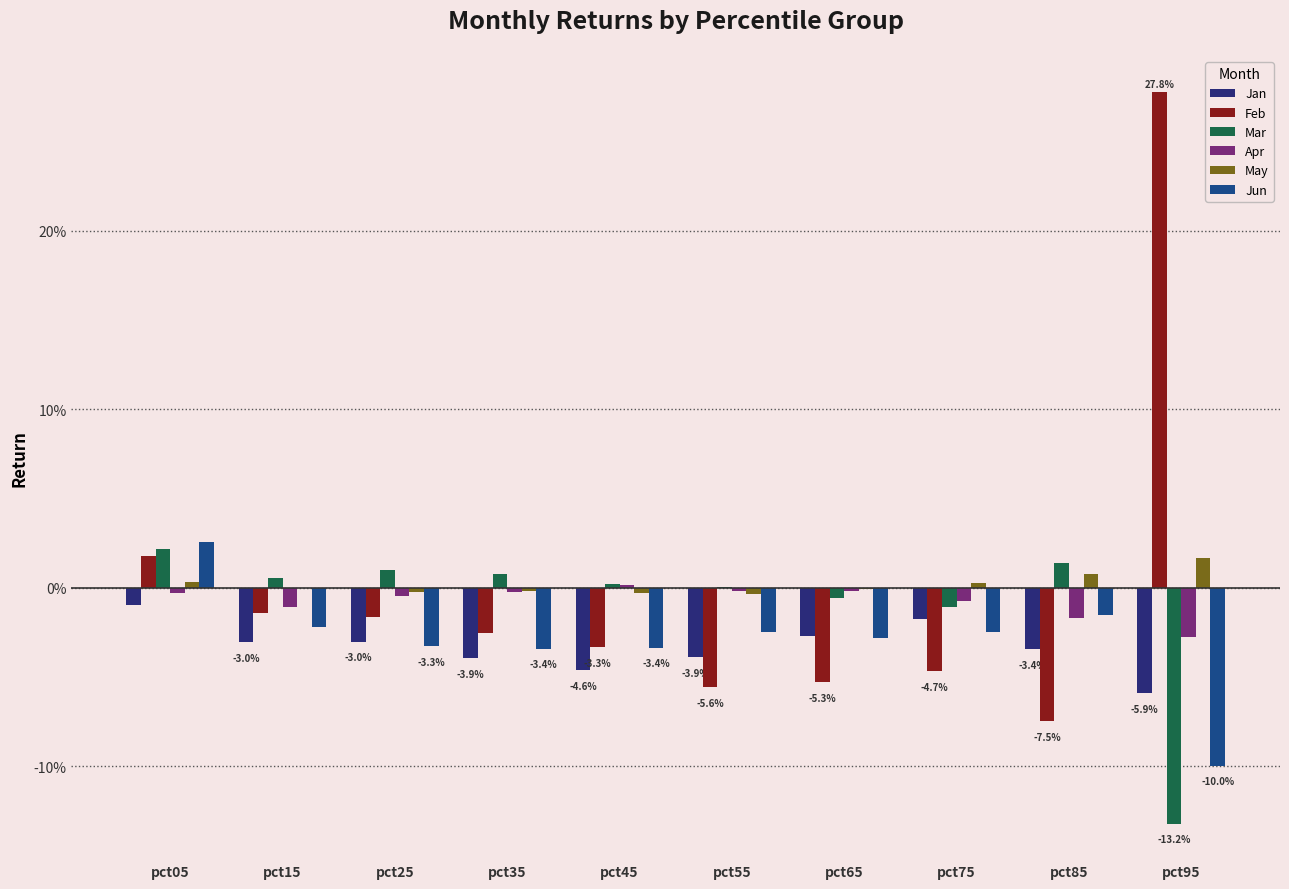

The value of May at pct55 is -0.0. True or false?

False